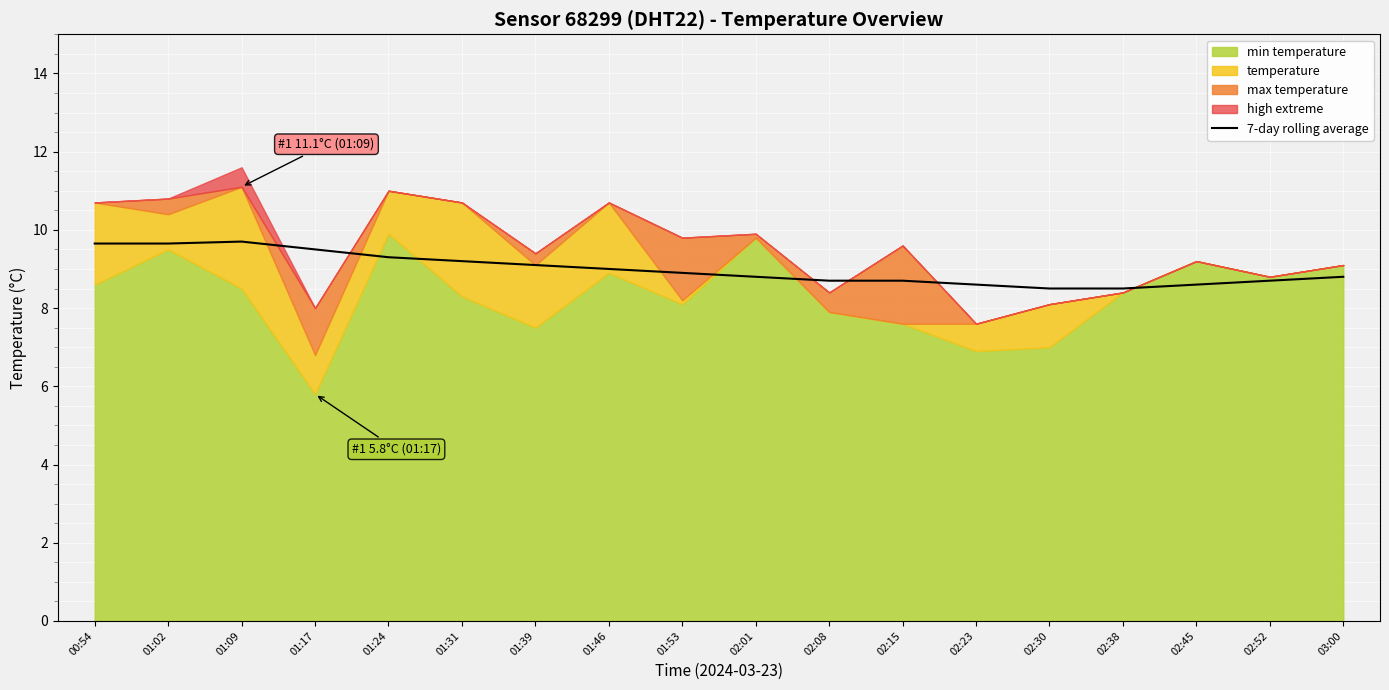

Between 02:23 and 01:53, which is larger?

01:53